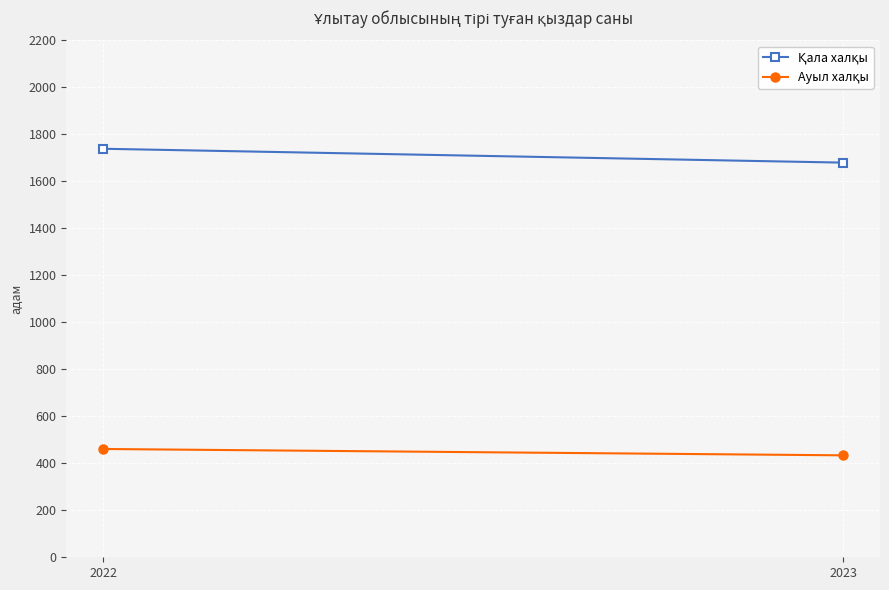

What is the total value across all series at 2022?

2200